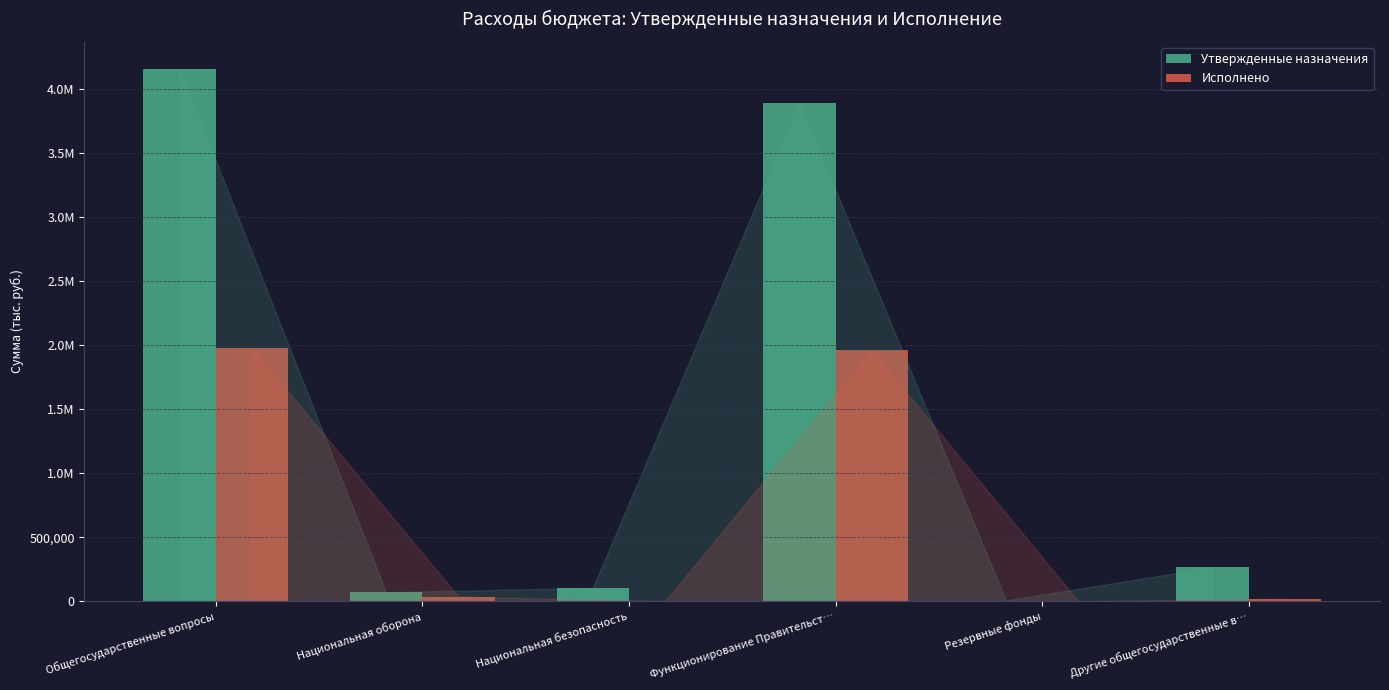

Reading right to left, list all the values displayed in this chart.

Утвержденные назначения: Другие общегосударственные в…=265100.0	Резервные фонды=5000.0	Функционирование Правительст…=3893500.0	Национальная безопасность=104000.0	Национальная оборона=69300.0	Общегосударственные вопросы=4163600.0
Исполнено: Другие общегосударственные в…=18647.5	Резервные фонды=0.0	Функционирование Правительст…=1962709.2	Национальная безопасность=0.0	Национальная оборона=35705.6	Общегосударственные вопросы=1981356.7